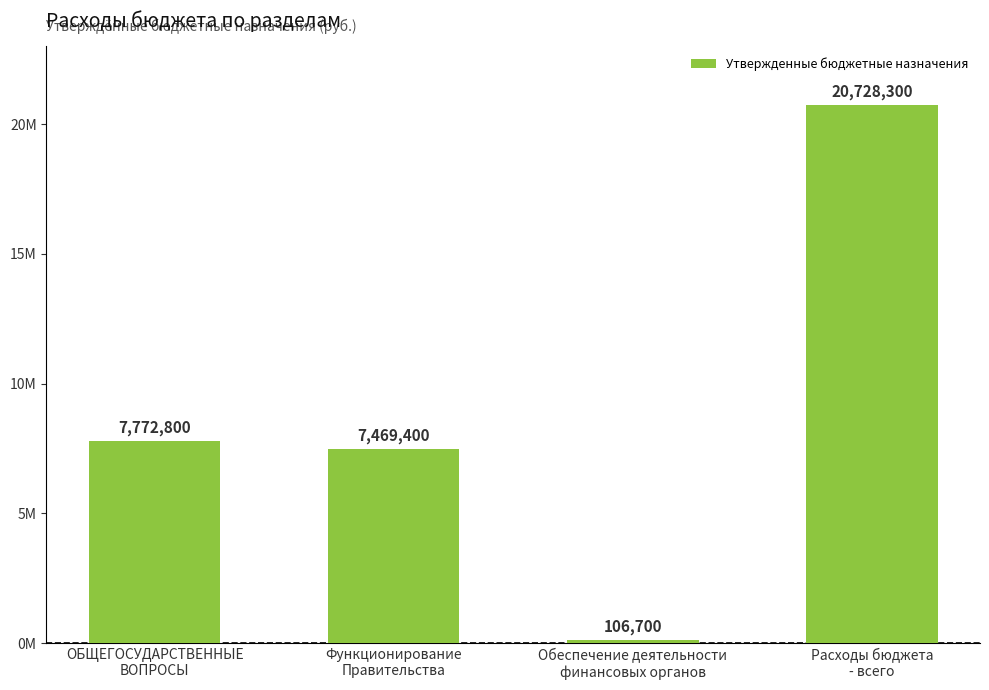

Does the chart contain any negative values?

No